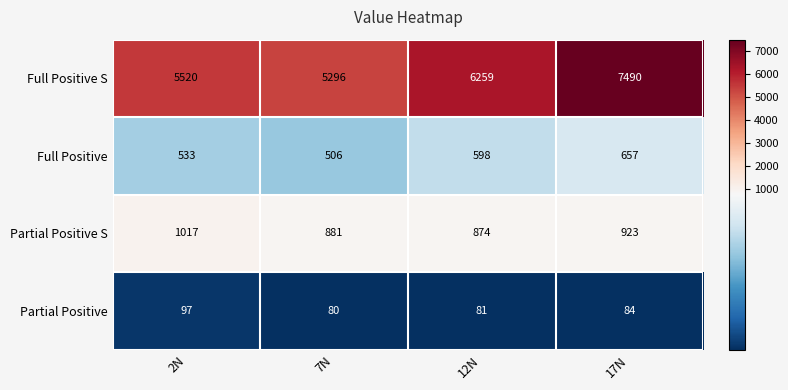

The value of Full Positive S at 2N is 9786. True or false?

False